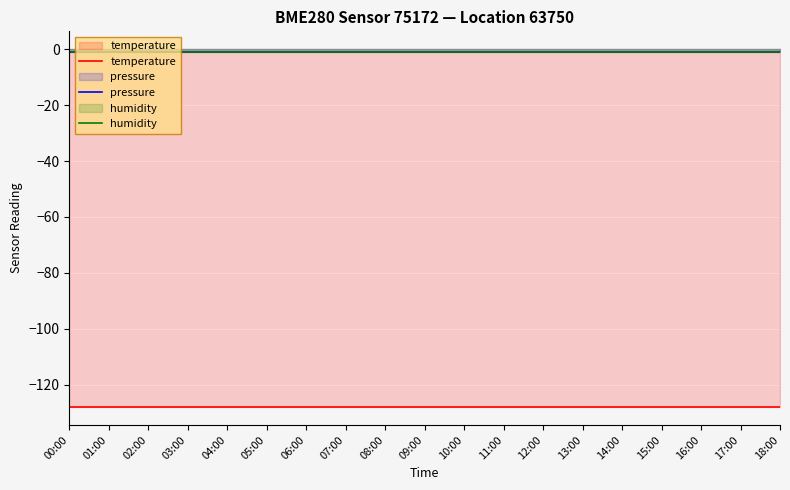

Rank the series by their maximum value, from highest to lowest.

pressure, humidity, temperature